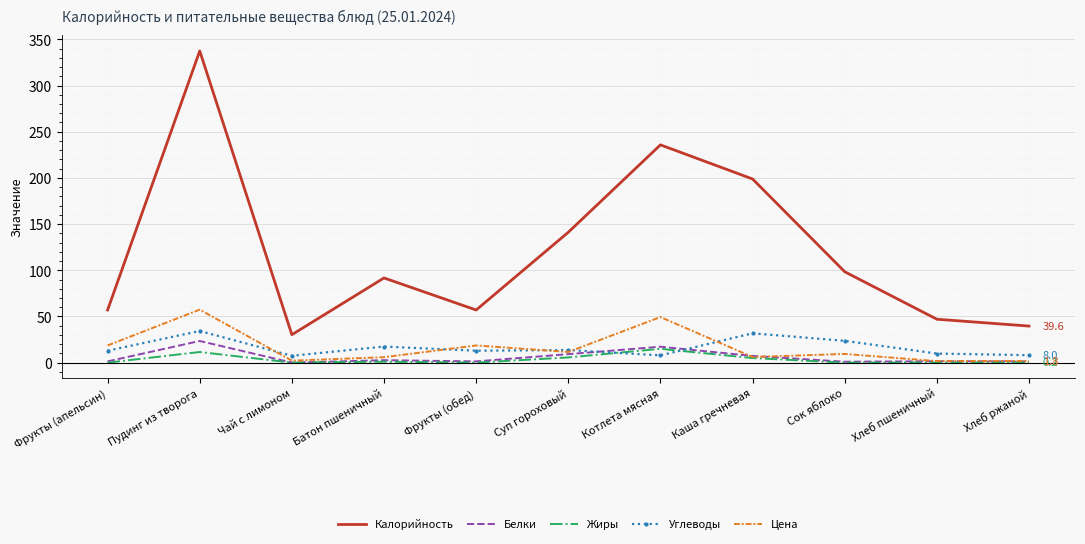

What is the spread (max minus min) of values at Пудинг из творога?

325.9